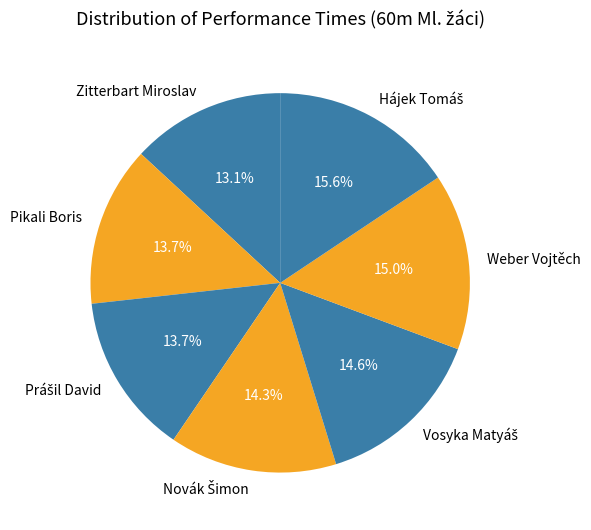

Between Pikali Boris and Zitterbart Miroslav, which is larger?

Pikali Boris